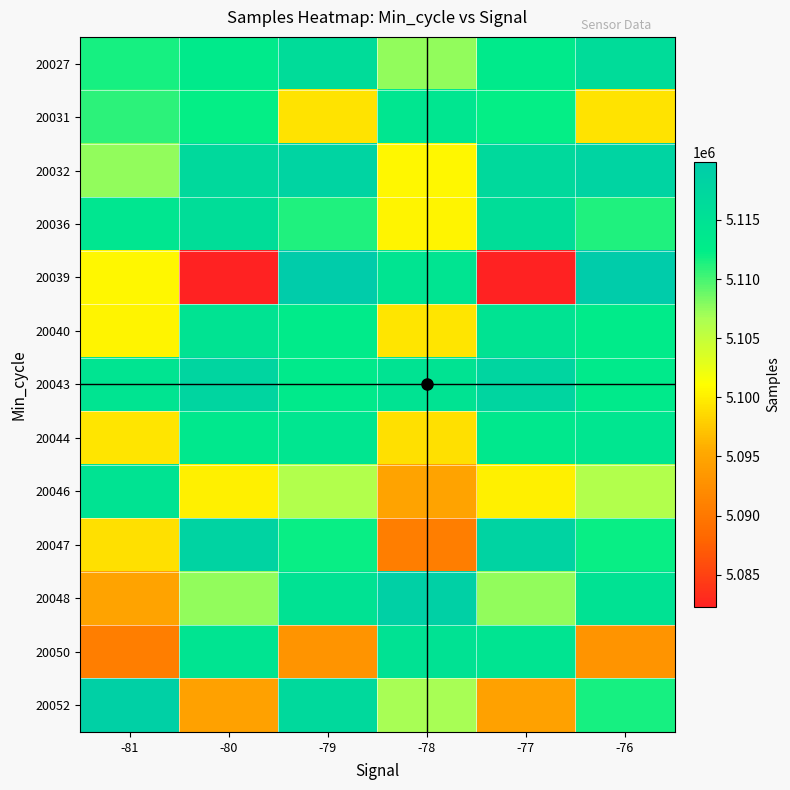

Reading right to left, list all the values displayed in this chart.

20027: -76=5116227	-77=5113176	-78=5107463	-79=5116227	-80=5113176	-81=5111625
20031: -76=5099226	-77=5112182	-78=5114035	-79=5099226	-80=5112182	-81=5110813
20032: -76=5118052	-77=5116852	-78=5100647	-79=5118052	-80=5116852	-81=5107463
20036: -76=5111386	-77=5116004	-78=5100432	-79=5111386	-80=5116004	-81=5114035
20039: -76=5119913	-77=5082278	-78=5114348	-79=5119913	-80=5082278	-81=5100647
20040: -76=5112981	-77=5114631	-78=5099400	-79=5112981	-80=5114631	-81=5100432
20043: -76=5113207	-77=5117853	-78=5114643	-79=5113207	-80=5117853	-81=5114348
20044: -76=5114065	-77=5113485	-78=5099142	-79=5114065	-80=5113485	-81=5099400
20046: -76=5106209	-77=5100086	-78=5094756	-79=5106209	-80=5100086	-81=5114643
20047: -76=5112006	-77=5118259	-78=5090731	-79=5112006	-80=5118259	-81=5099142
20048: -76=5114892	-77=5107523	-78=5118938	-79=5114892	-80=5107523	-81=5094756
20050: -76=5093102	-77=5114435	-78=5114791	-79=5093102	-80=5114435	-81=5090731
20052: -76=5111625	-77=5094564	-78=5106815	-79=5116852	-80=5094564	-81=5118938